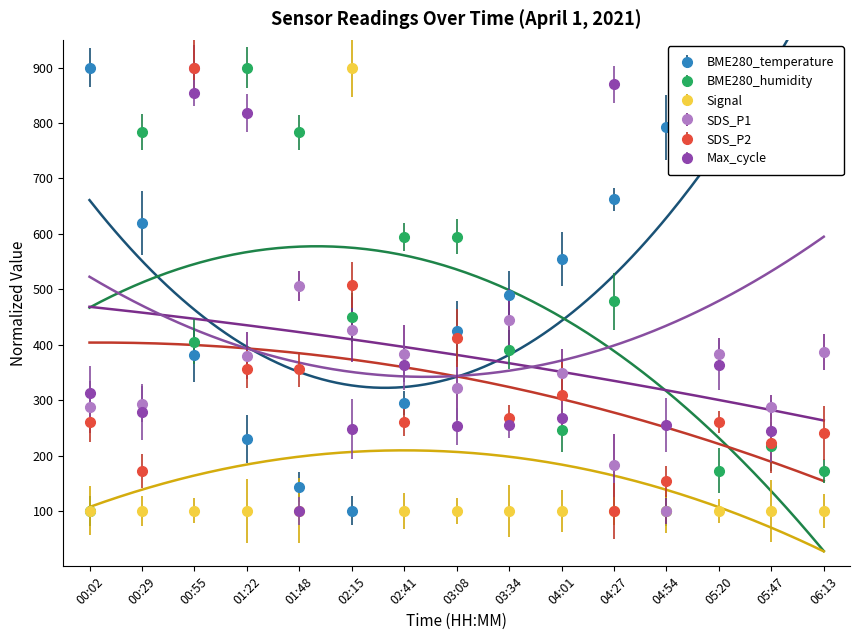

What are all the series names shown in the legend?

BME280_temperature, BME280_humidity, Signal, SDS_P1, SDS_P2, Max_cycle